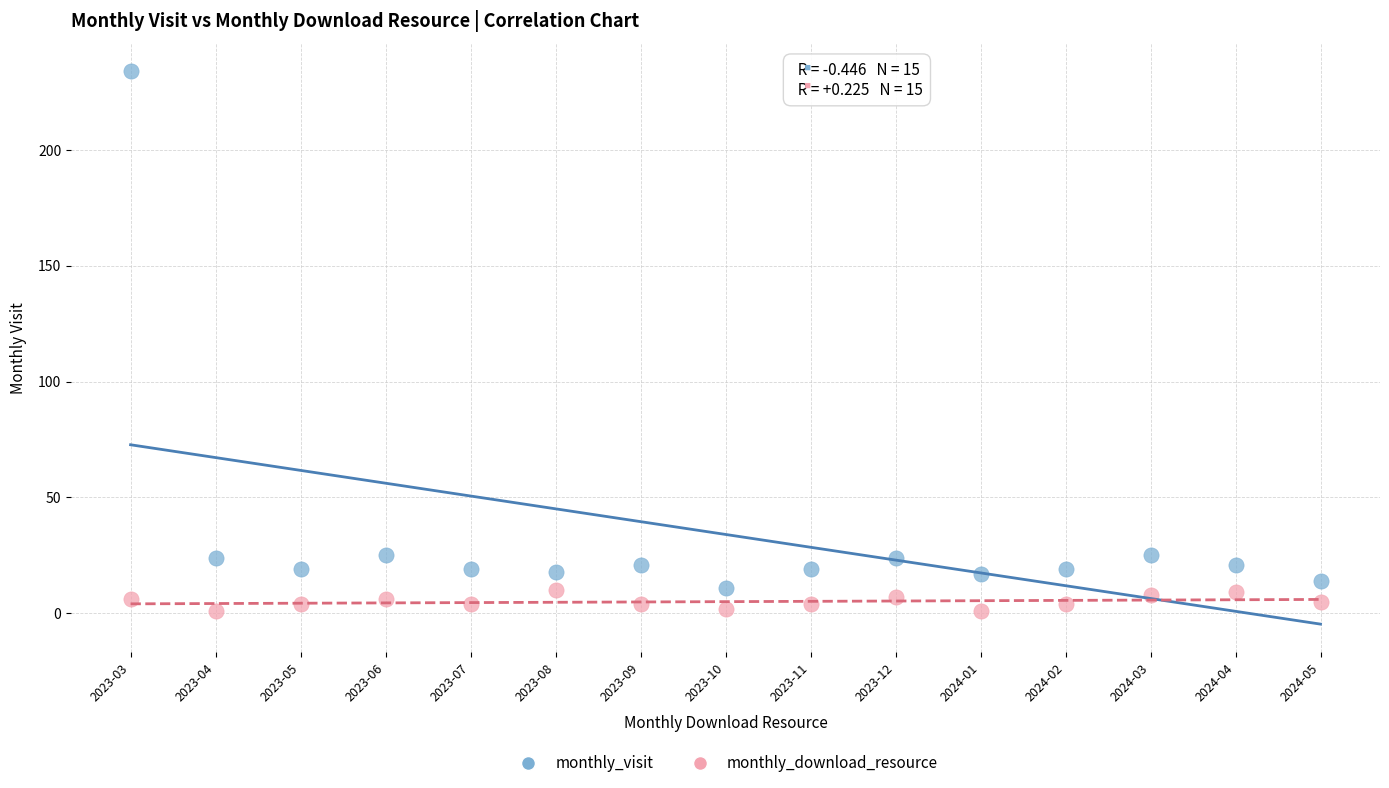

Which series contains the highest Y value?

monthly_visit